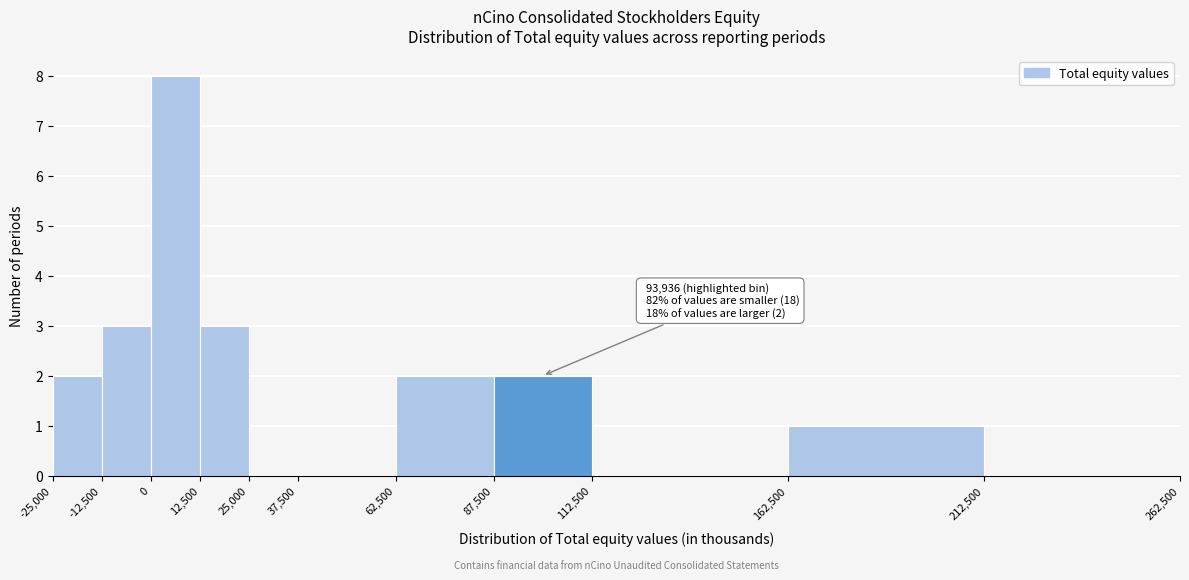

Which range on the x-axis has the tallest bar?

0 to 12,500